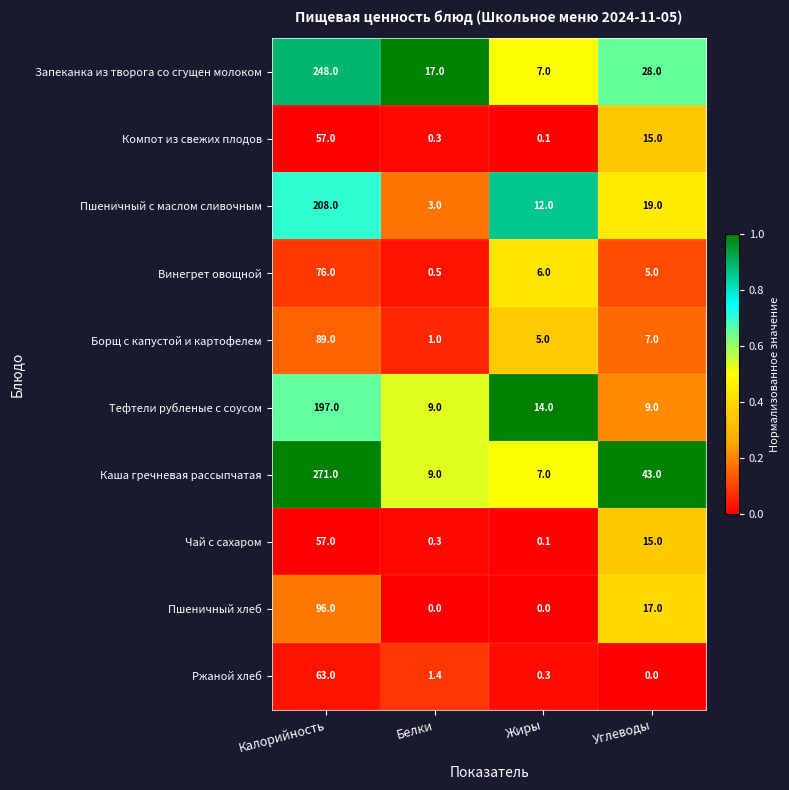

What value does the Пшеничный хлеб series have at Углеводы?

17.0